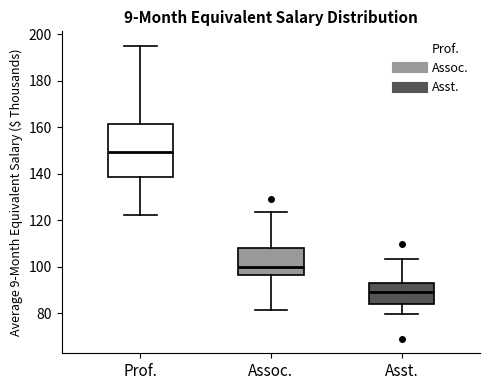

Which box is the tallest, from its lower edge to its upper edge?

Prof.